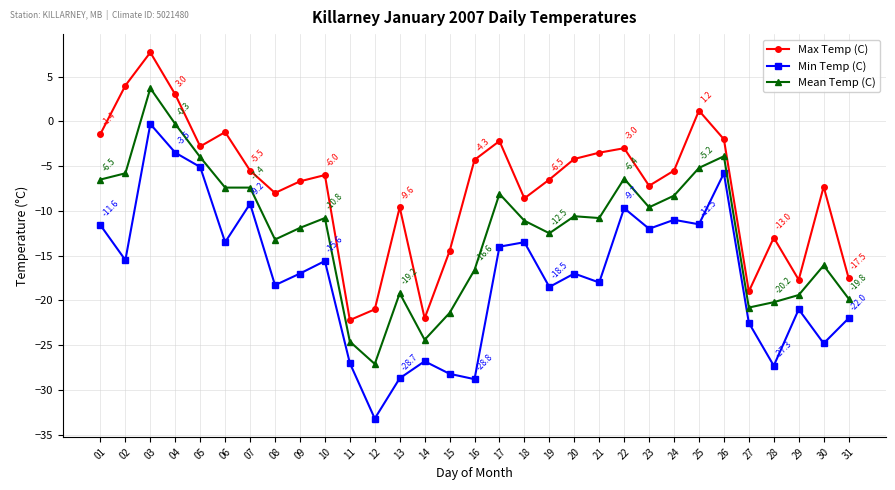

What is the value of the Max Temp (C) point at the 27th from the left?

-19.0